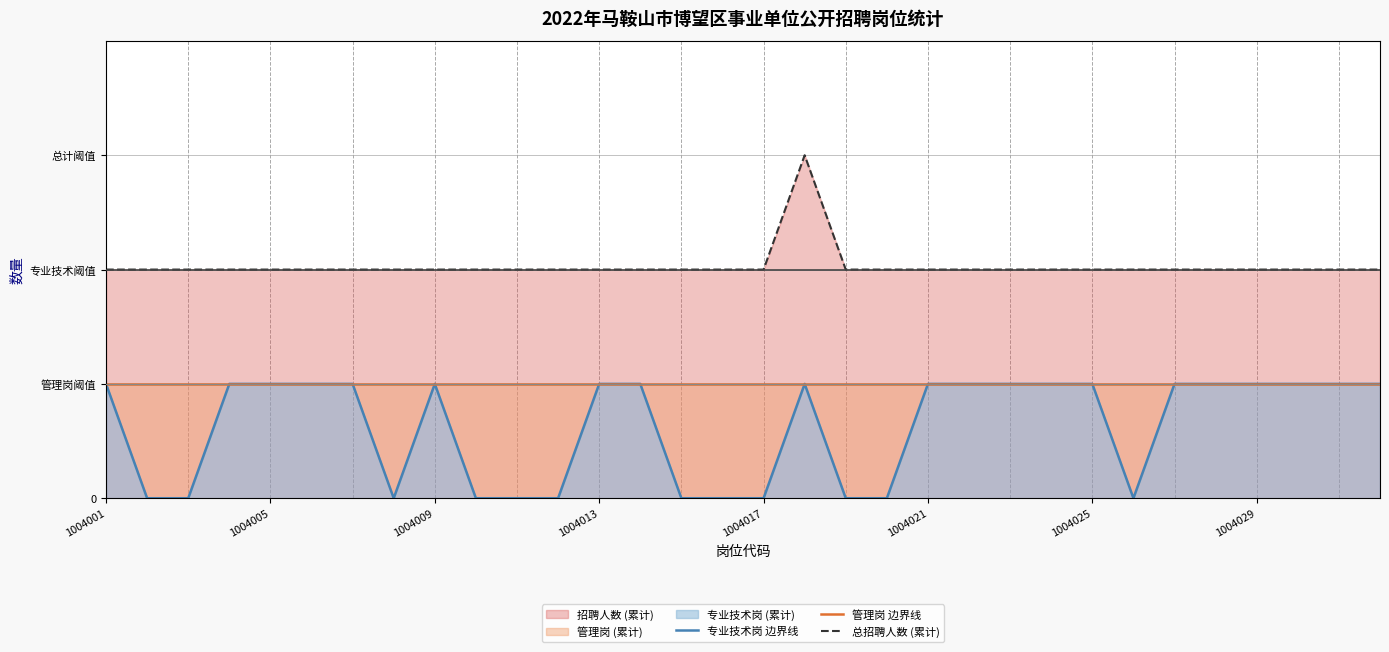

What is the sum of the 专业技术岗 边界线 values at 1004021 and 14?

1